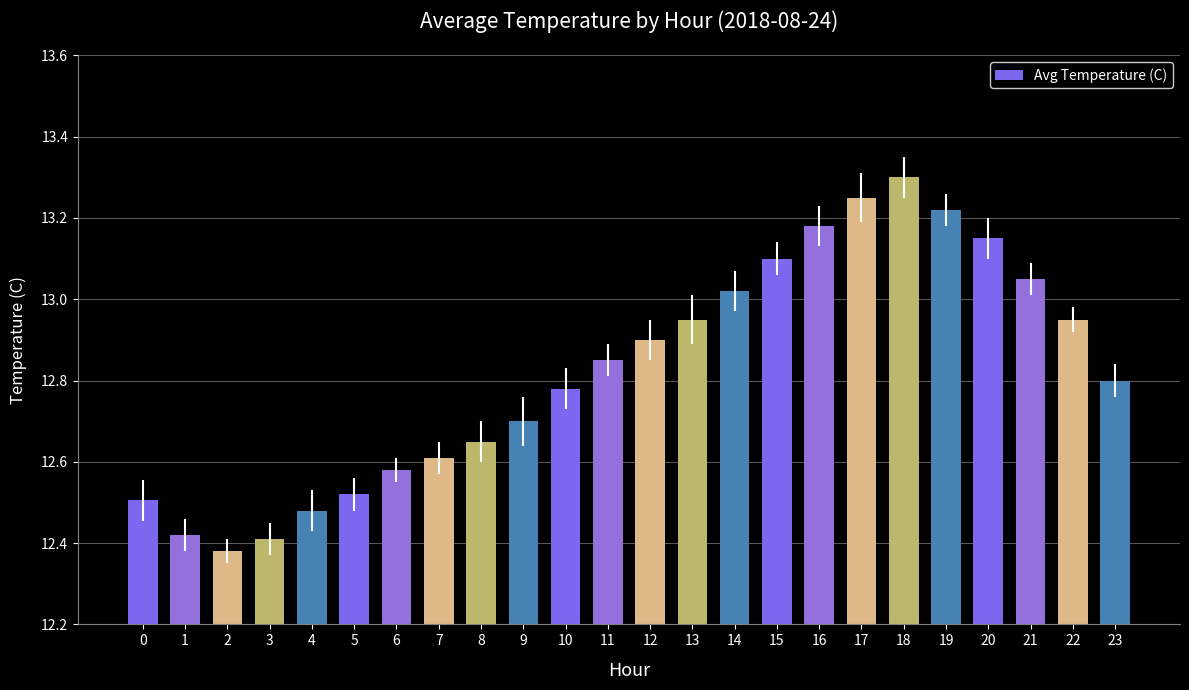

How many bars are there in total?

24